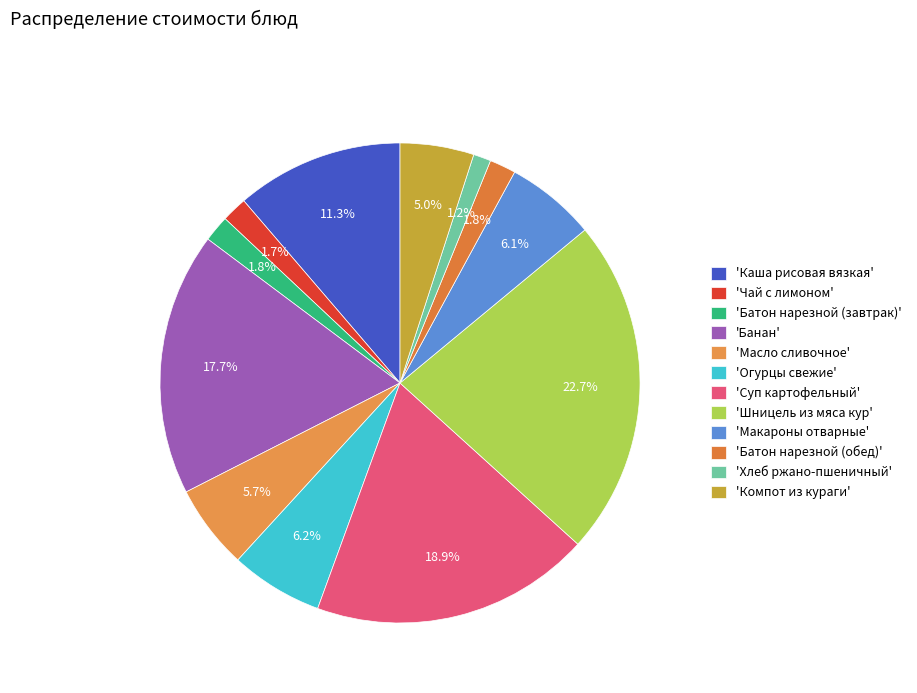

Which slice is the largest?

'Шницель из мяса кур'